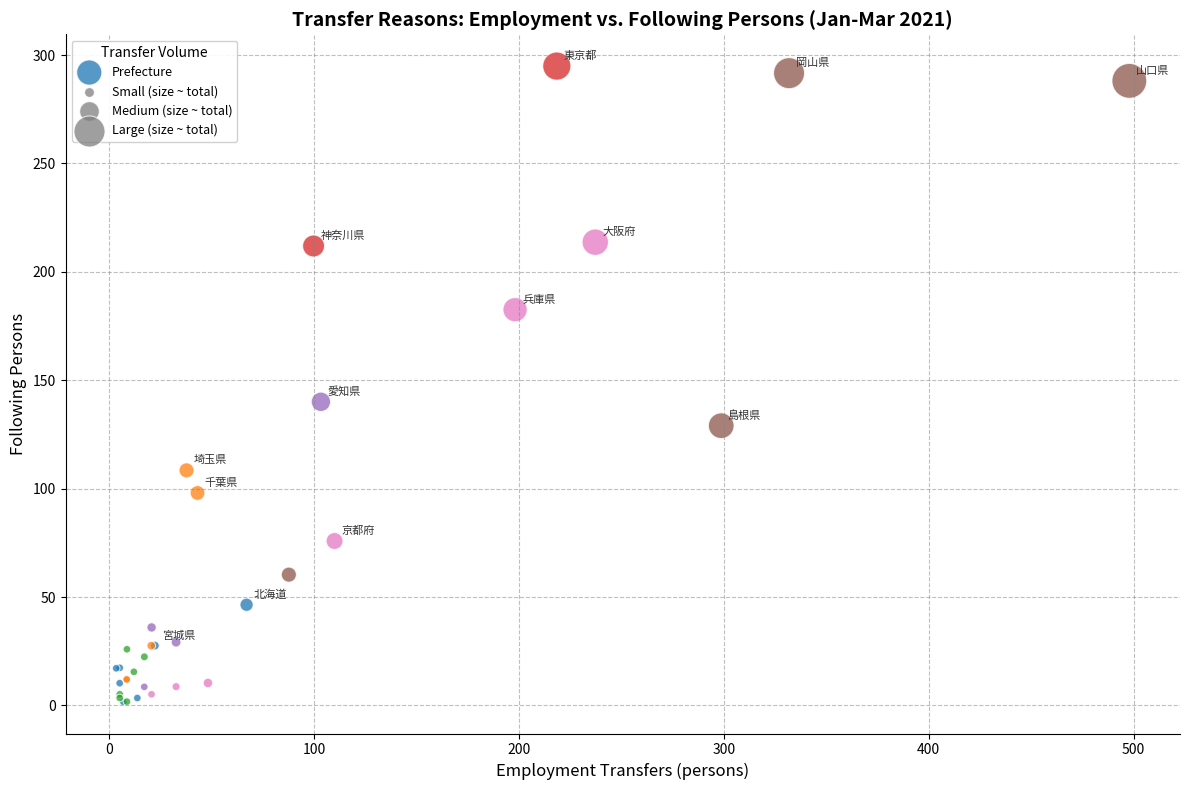

What Y value in the scatter plot is closest to 148?

140.1